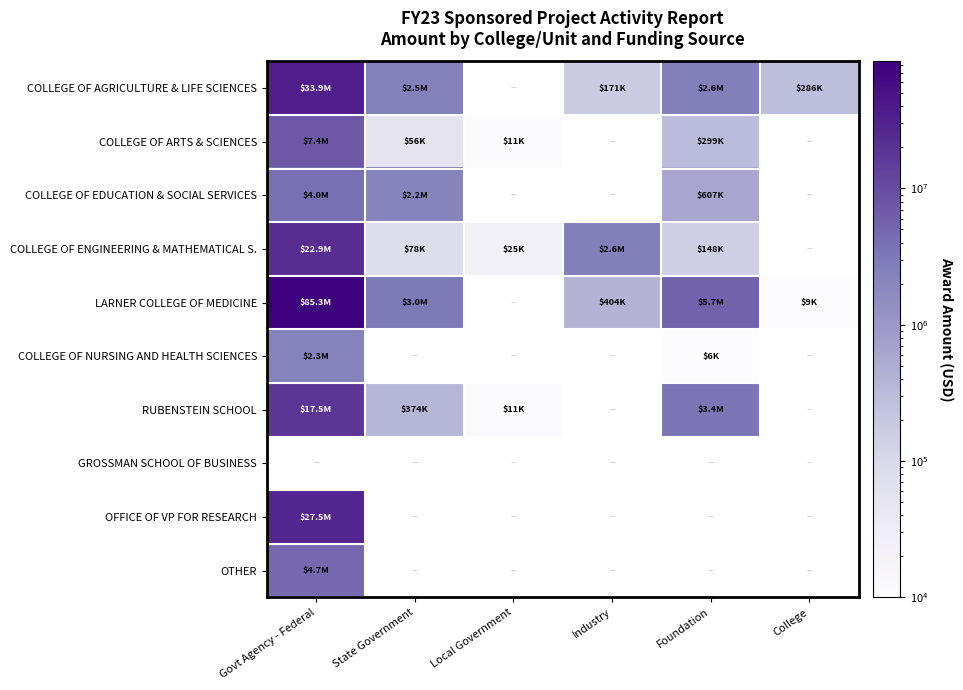

What value does the RUBENSTEIN SCHOOL series have at Foundation?

3411789.0